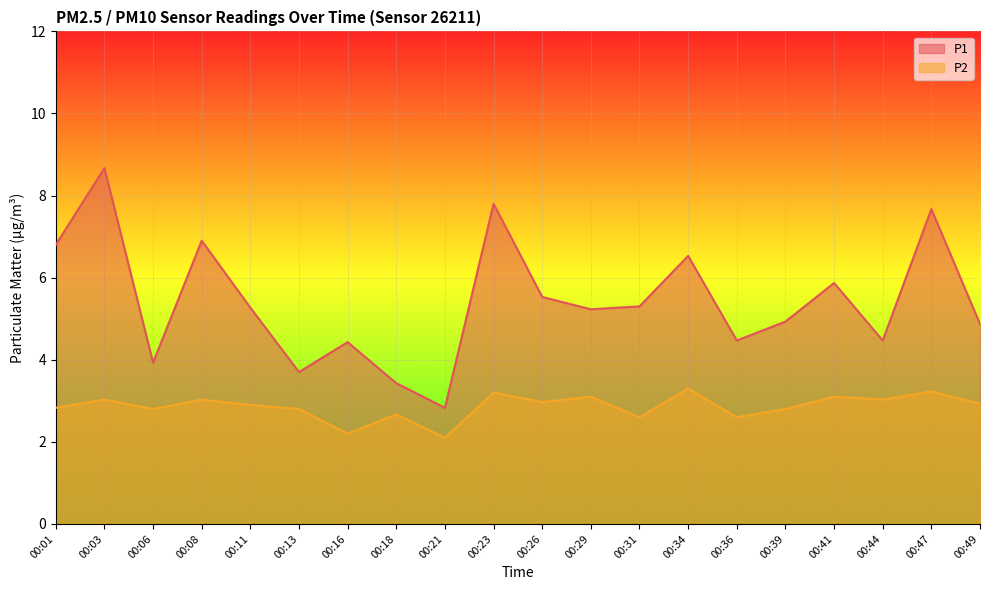

True or false: P2 and P1 cross at least once.

False